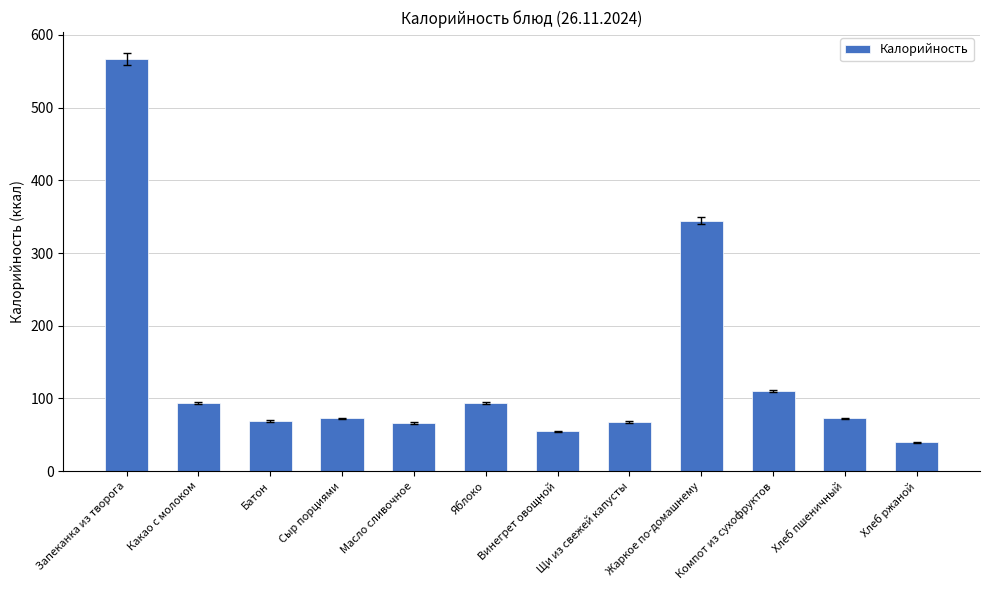

The chart shows a value of 40.9 at Батон. True or false?

False